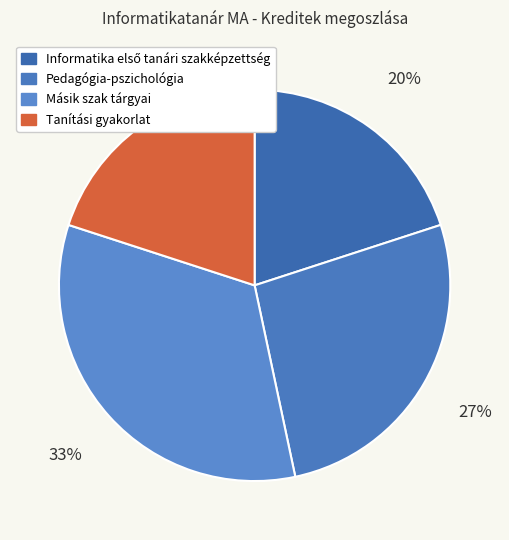

True or false: Pedagógia-pszichológia accounts for 18% of the total.

False